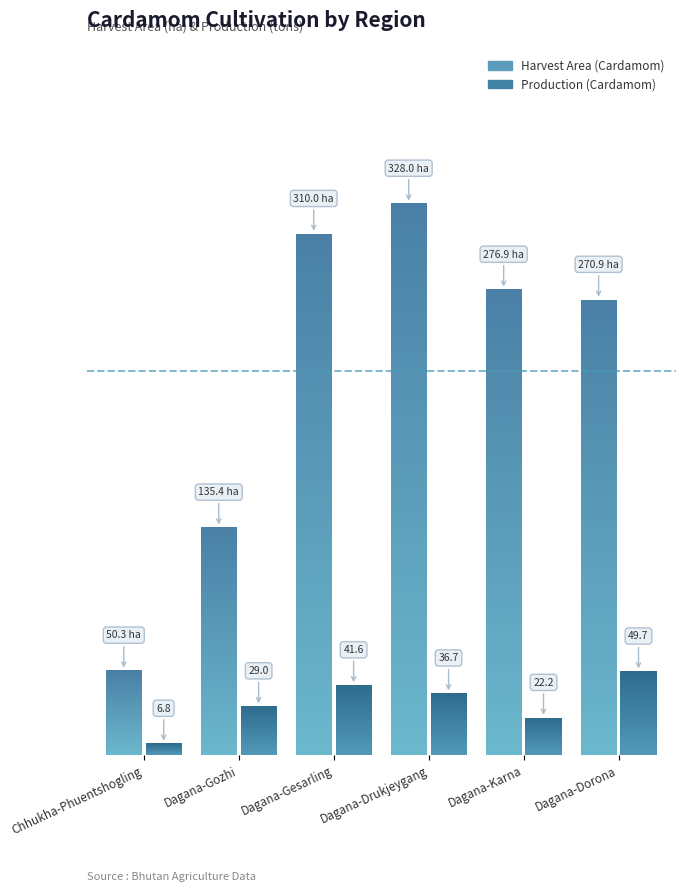

Does the chart contain stacked bars?

No